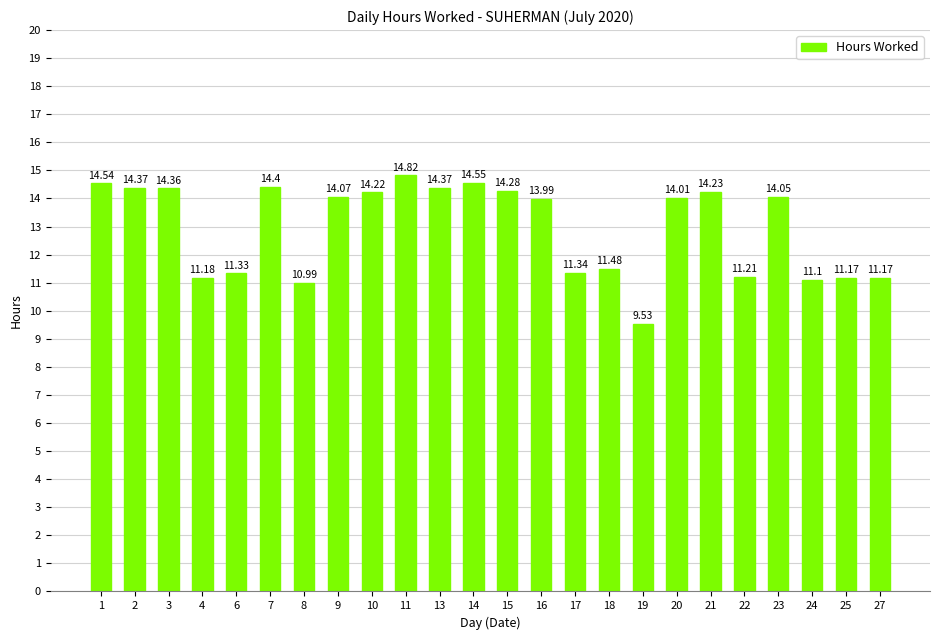

What is the value of the 2nd bar from the left?

14.4